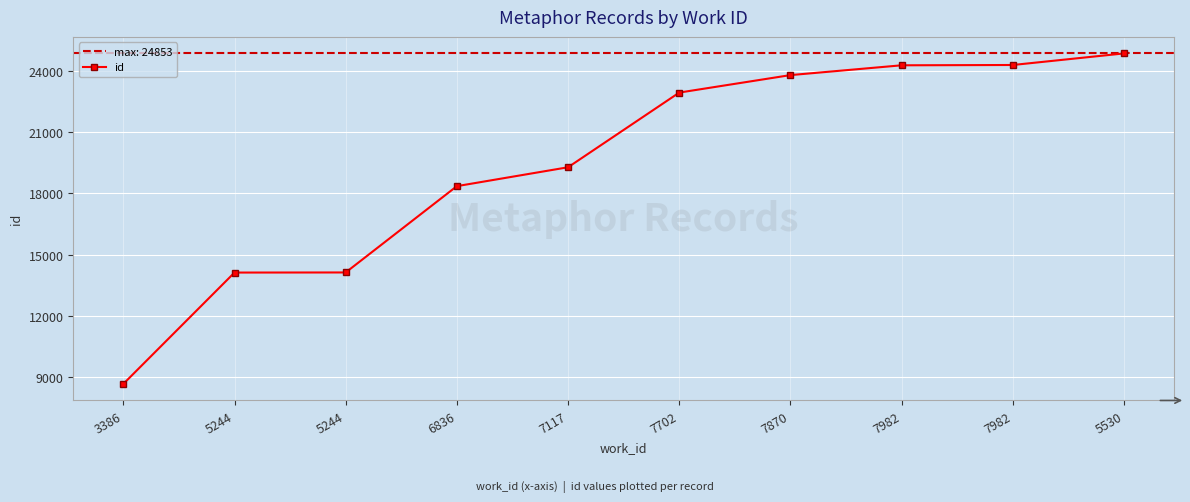

Reading left to right, list all the values displayed in this chart.

3386=8667	5244=14121	5244=14126	6836=18353	7117=19278	7702=22935	7870=23791	7982=24271	7982=24286	5530=24853